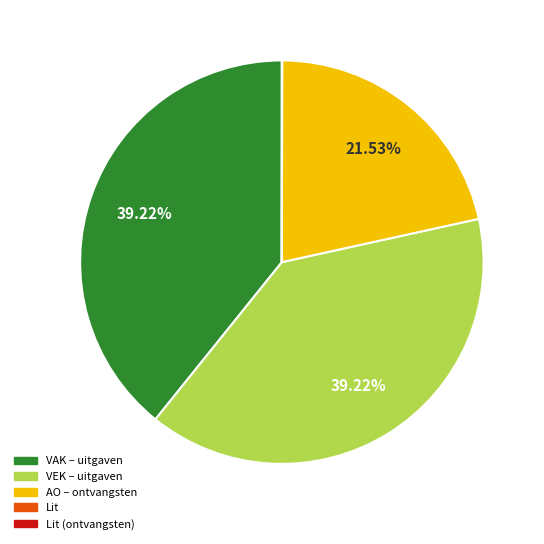

Does any single category account for the majority?

No